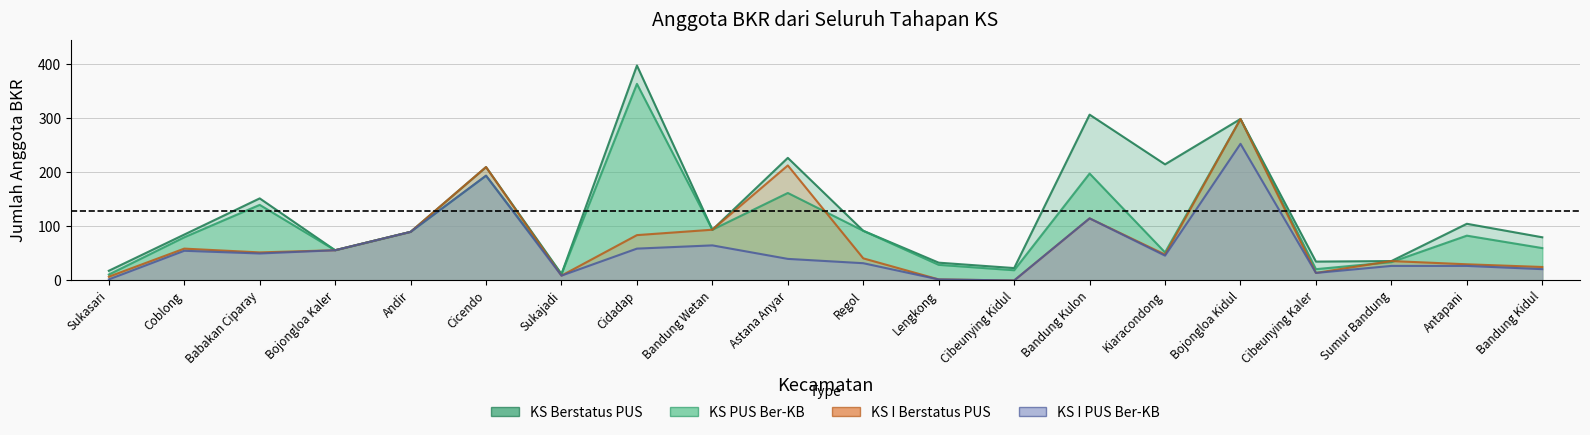

At which category is the sum across all series the highest?

Bojongloa Kidul